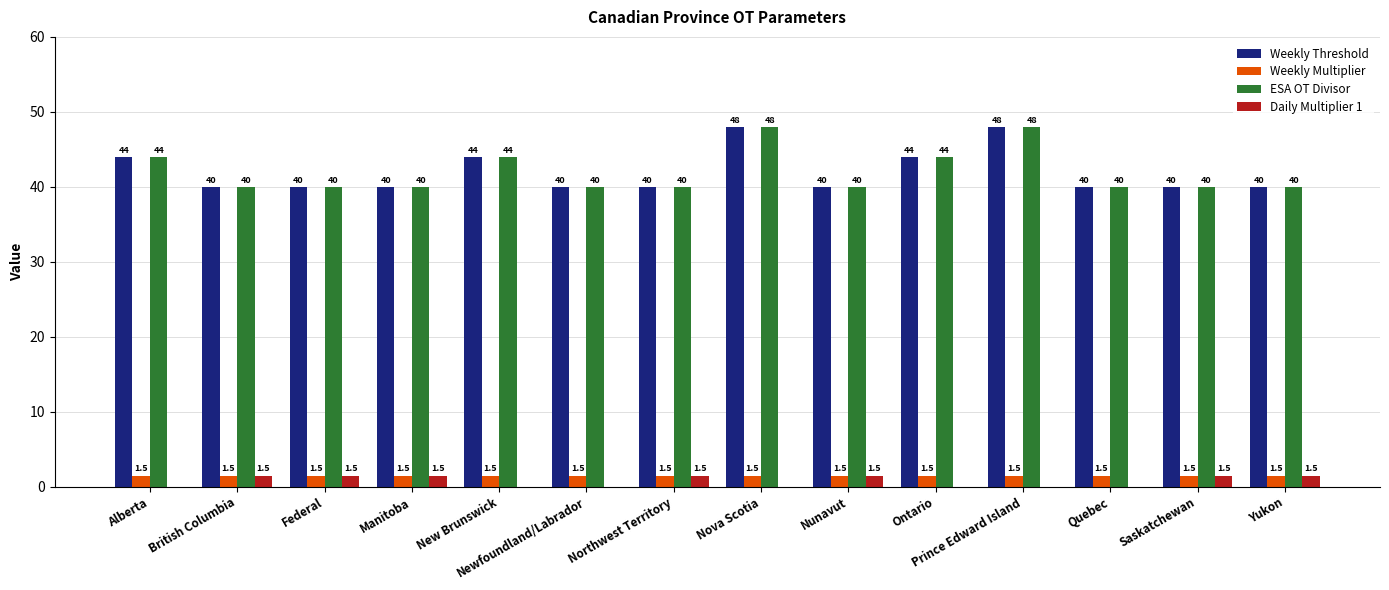

What is the spread (max minus min) of values at British Columbia?

38.5